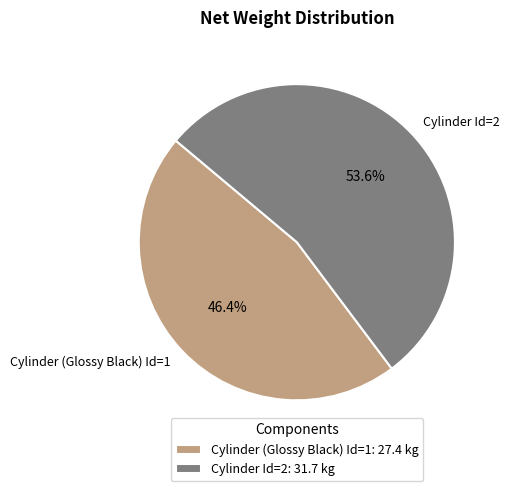

True or false: Cylinder Id=2 accounts for 66% of the total.

False